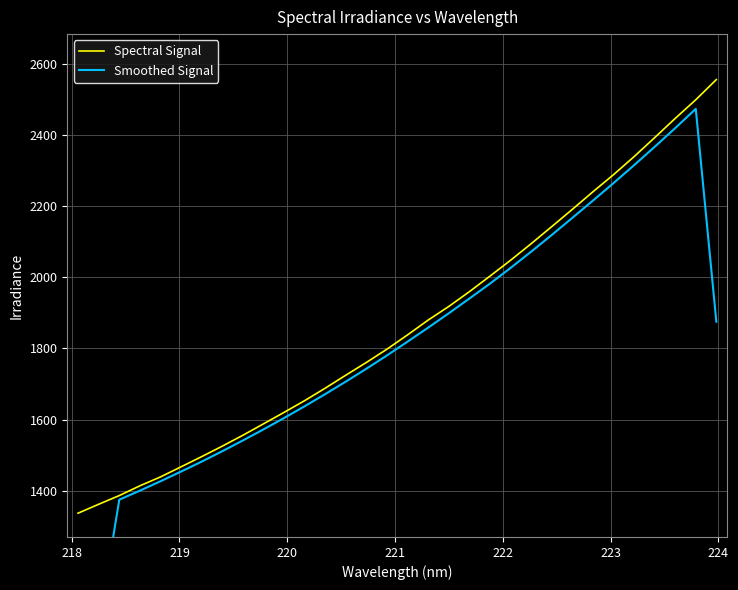

What are all the series names shown in the legend?

Spectral Signal, Smoothed Signal